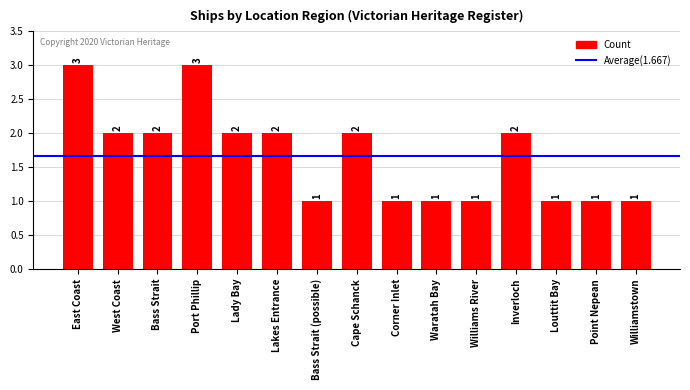

How many data points are less than 2?

7